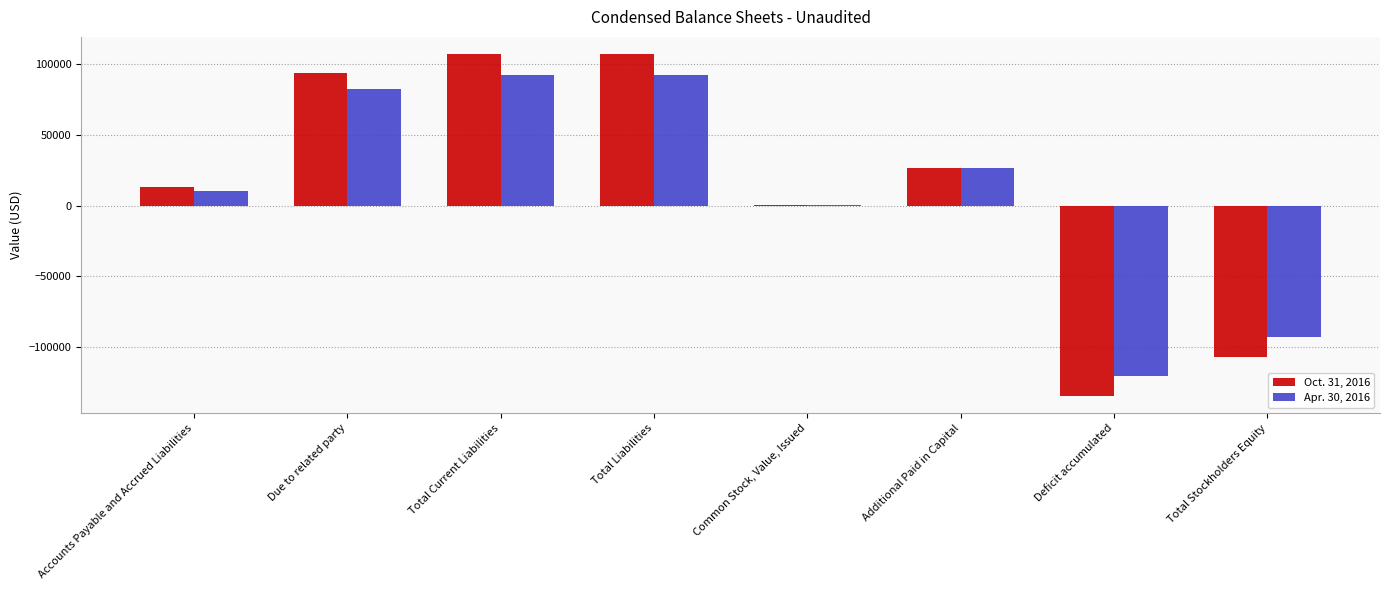

How many series are shown in this chart?

2